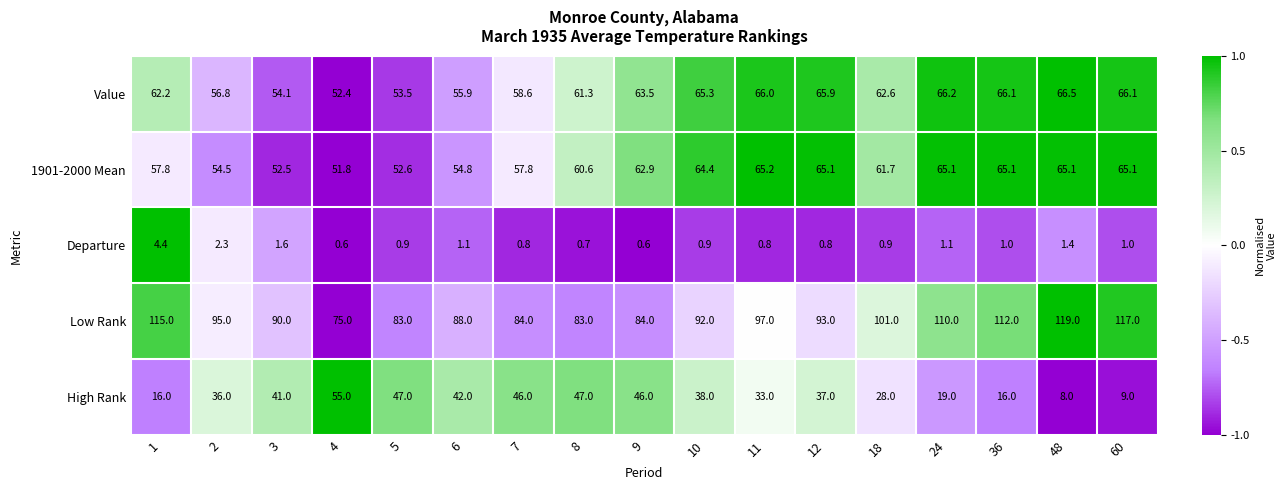

What value does the Value series have at 1?

62.2